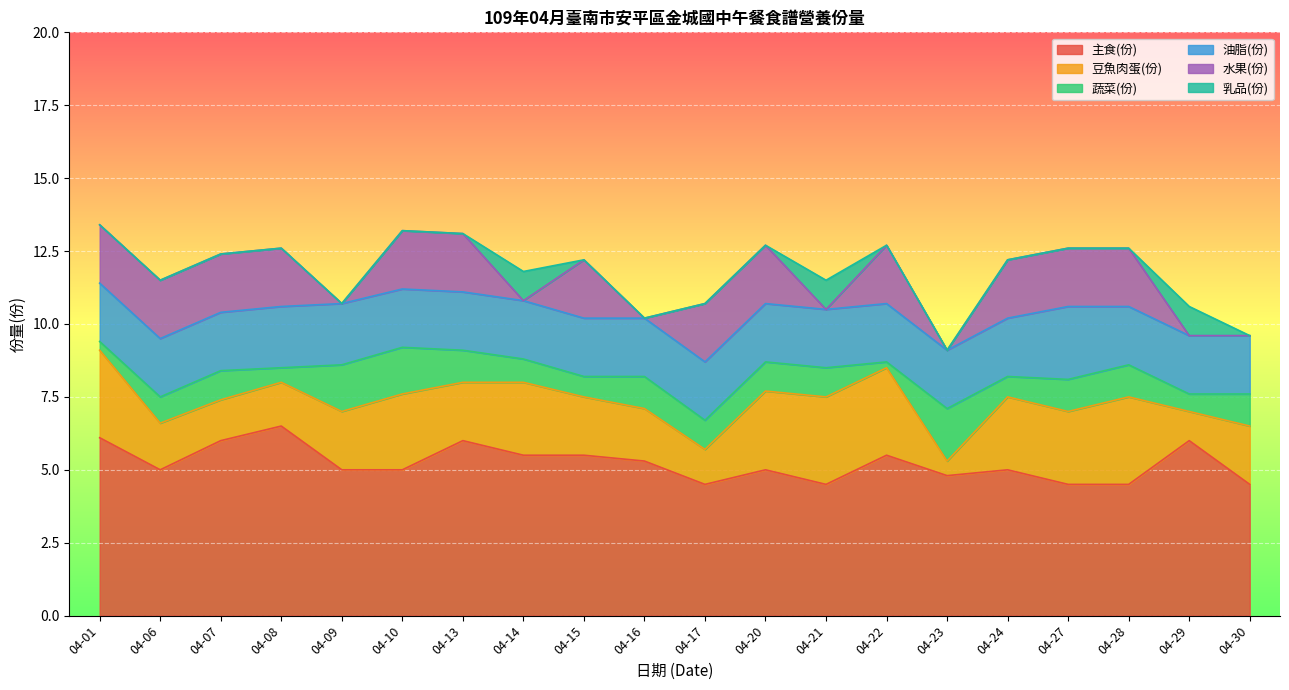

Which category has the highest value in the 豆魚肉蛋(份) series?

04-01